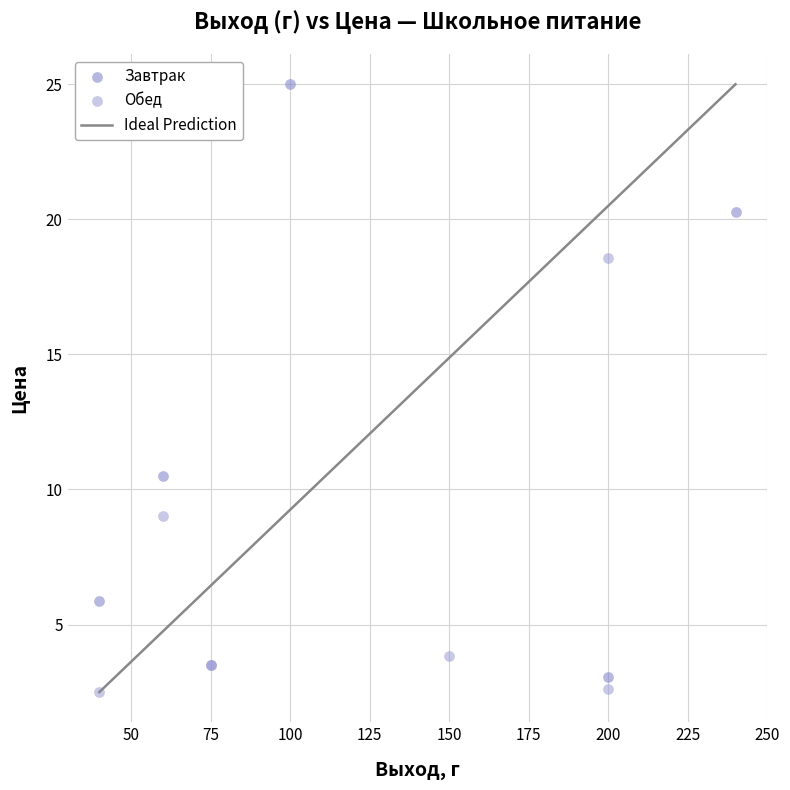

Which series reaches the minimum Y coordinate?

Обед